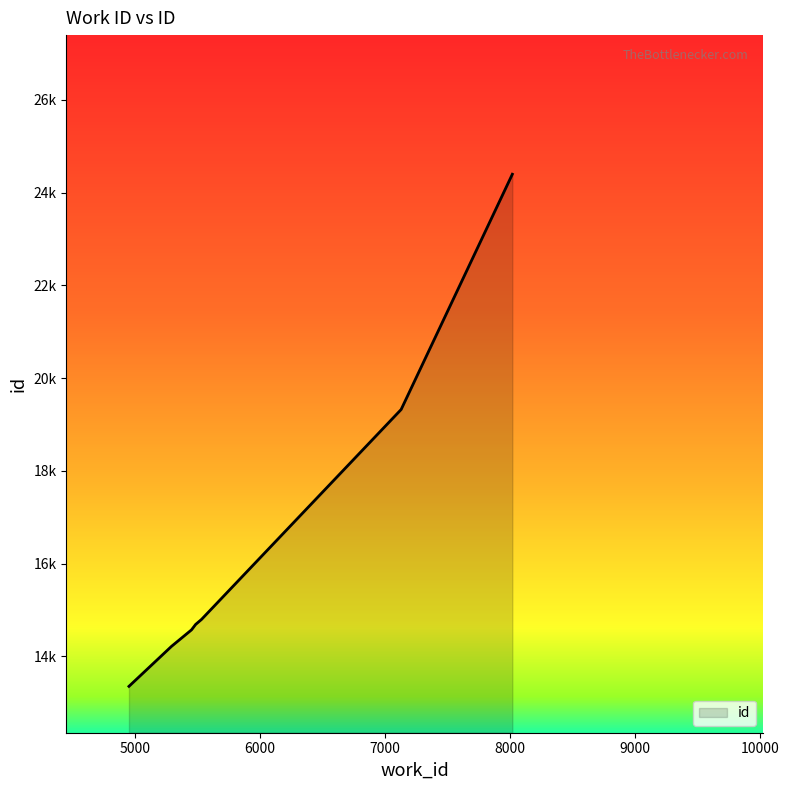

Does the chart have visible grid lines?

No